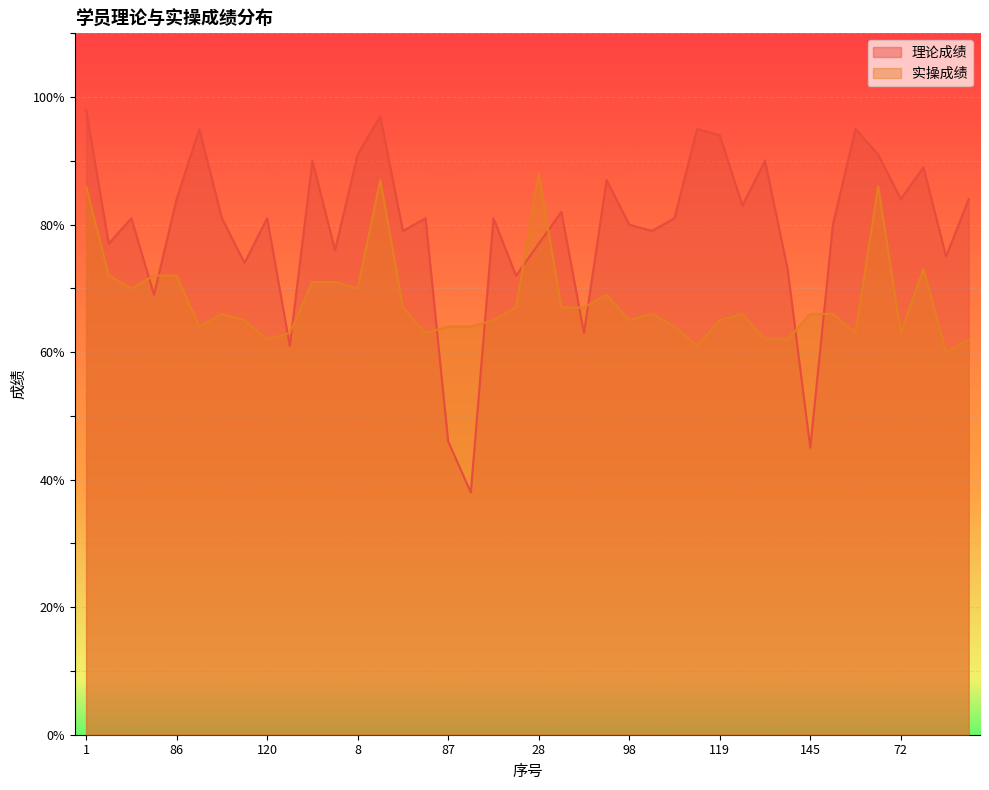

How many lines are shown in the chart?

2